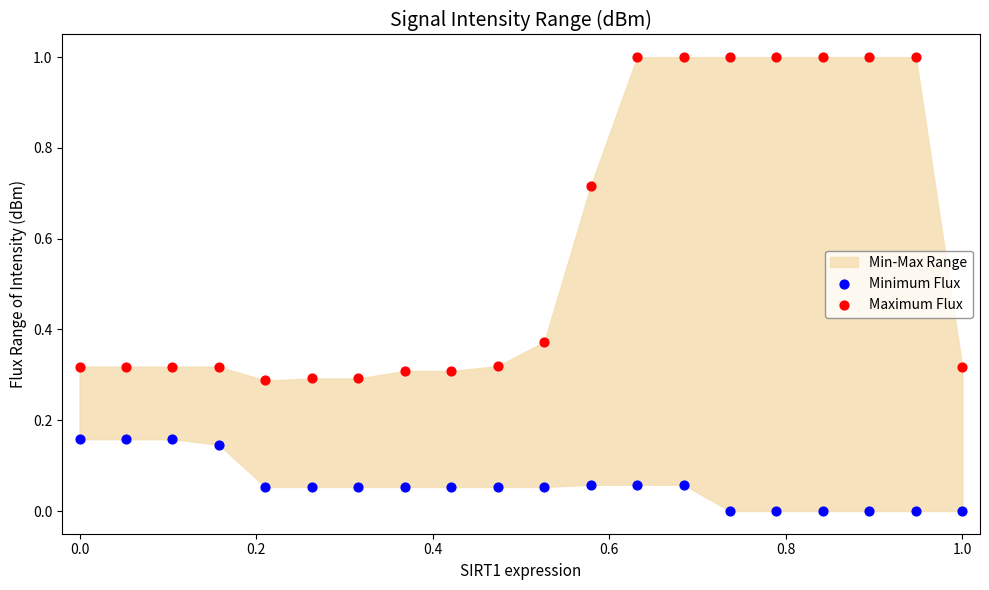

Which series reaches the maximum Y coordinate?

Maximum Flux